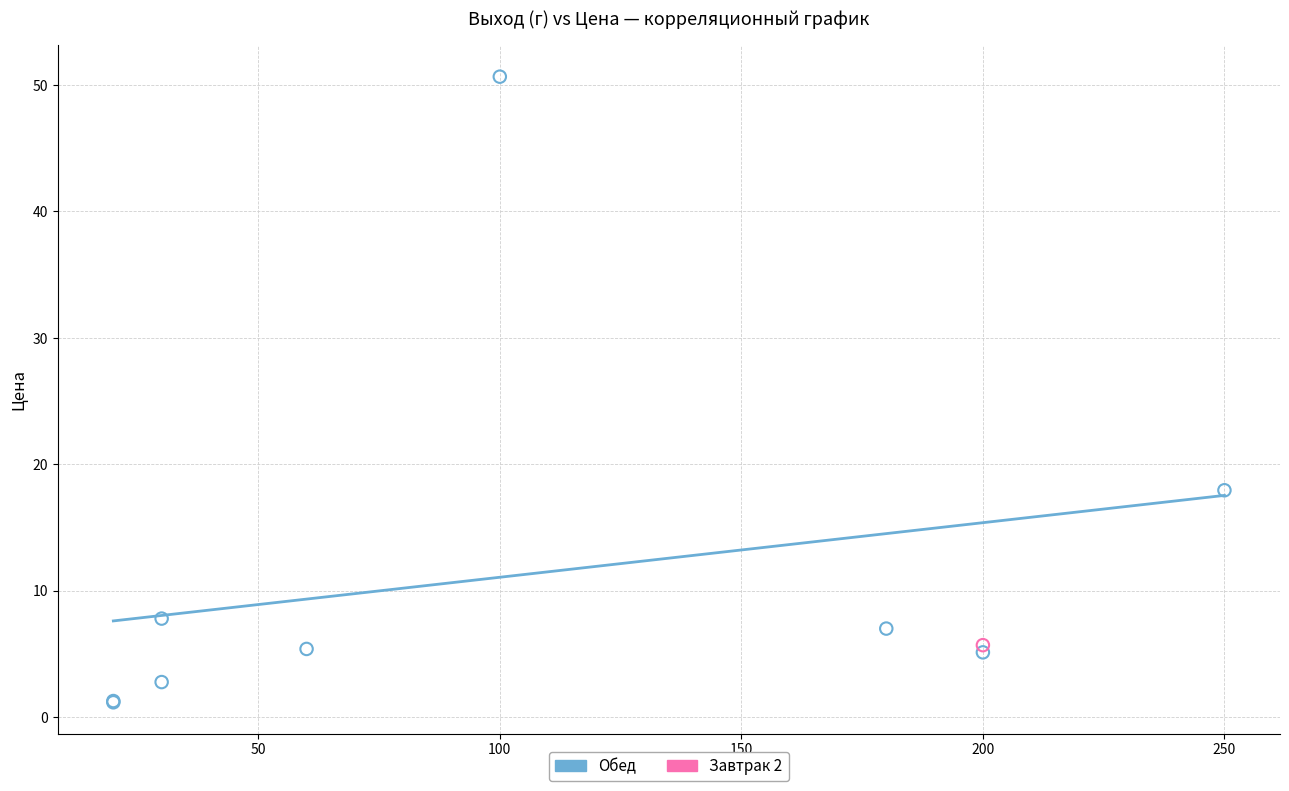

What are all the series names shown in the legend?

Обед, Завтрак 2